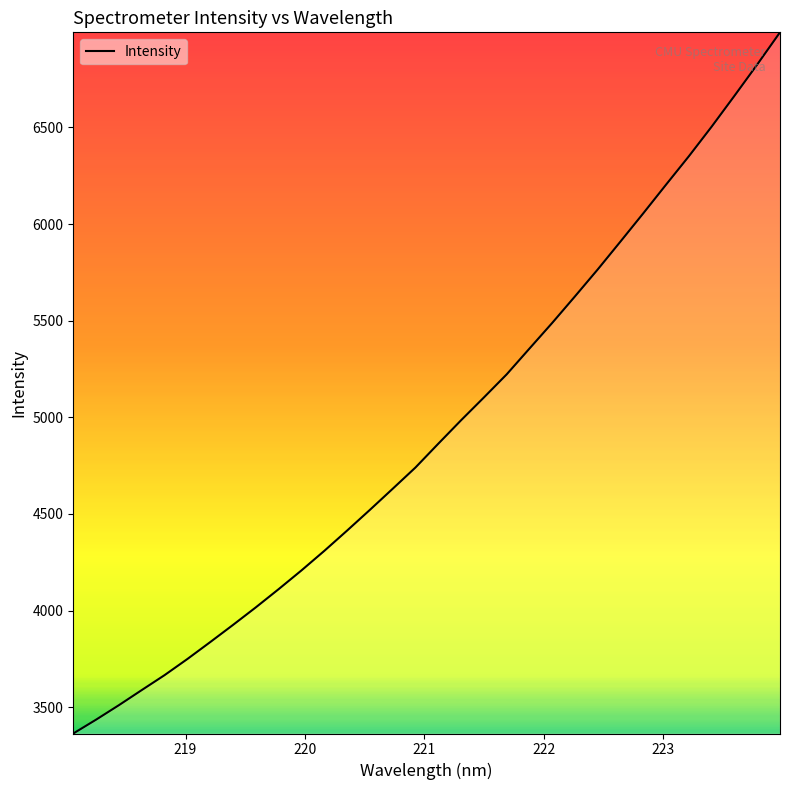

What is the difference between the maximum and minimum values?

3628.6